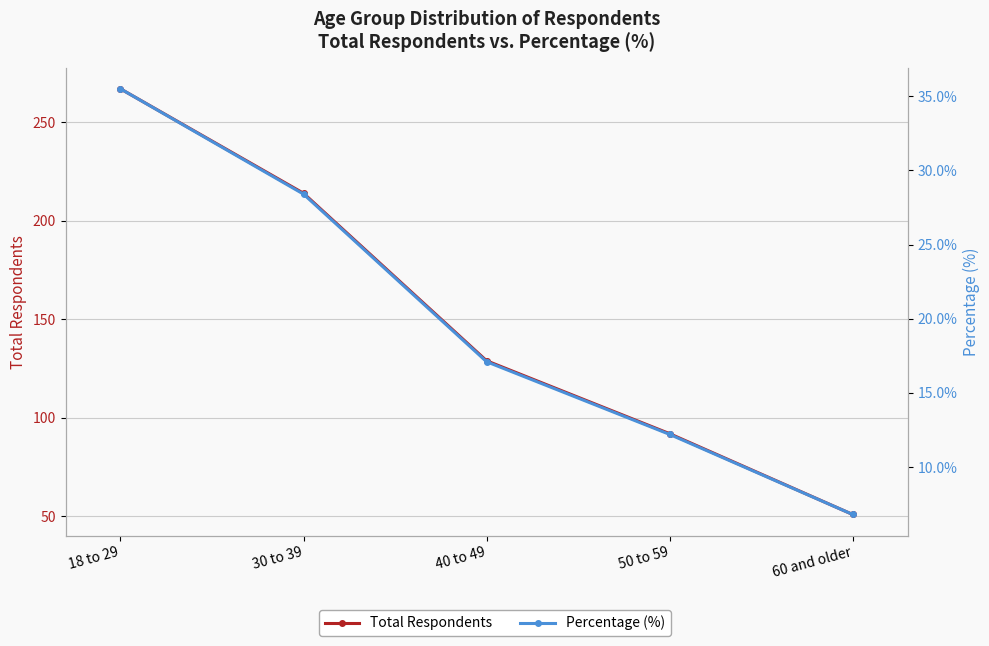

True or false: Total Respondents and Percentage (%) intersect in this chart.

False